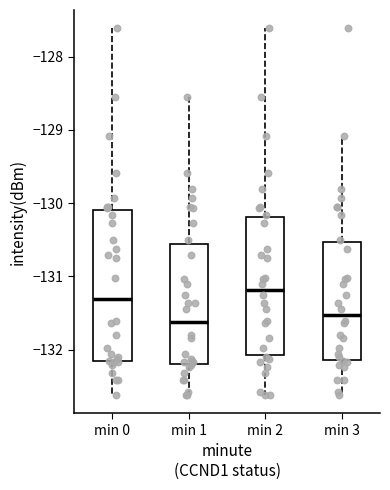

Reading left to right, read every box against the y-axis: the position of its median line, the range the box covers, and the ends of its whiskers. The values are not printed on the chart, so give them approximately, as read against the axis.

min 0: median -131.3, box -132.2 to -130.1, whiskers -132.6 to -127.6
min 1: median -131.6, box -132.2 to -130.6, whiskers -132.6 to -128.6
min 2: median -131.2, box -132.1 to -130.2, whiskers -132.6 to -127.6
min 3: median -131.5, box -132.1 to -130.5, whiskers -132.6 to -129.1